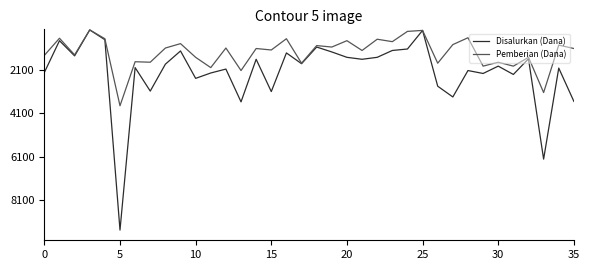

List the series in order of their overall mean, lowest first.

Pemberian (Dana), Disalurkan (Dana)